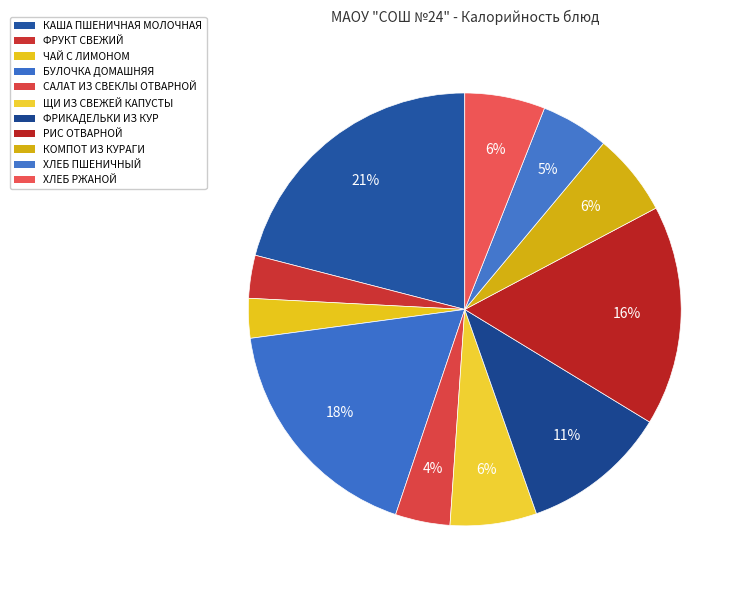

To the nearest percent, what is the average slice percentage?

9%